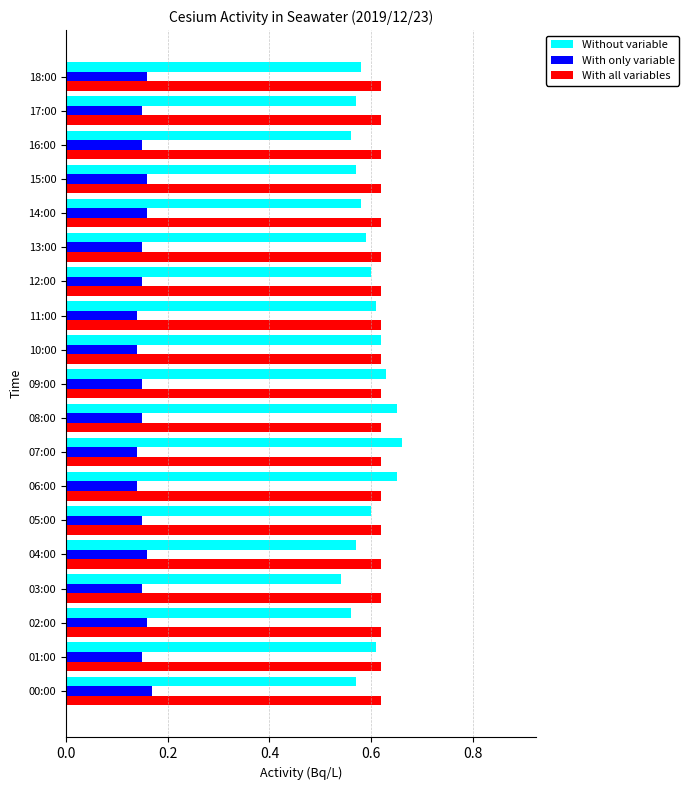

At how many categories does at least one series exceed 0?

19